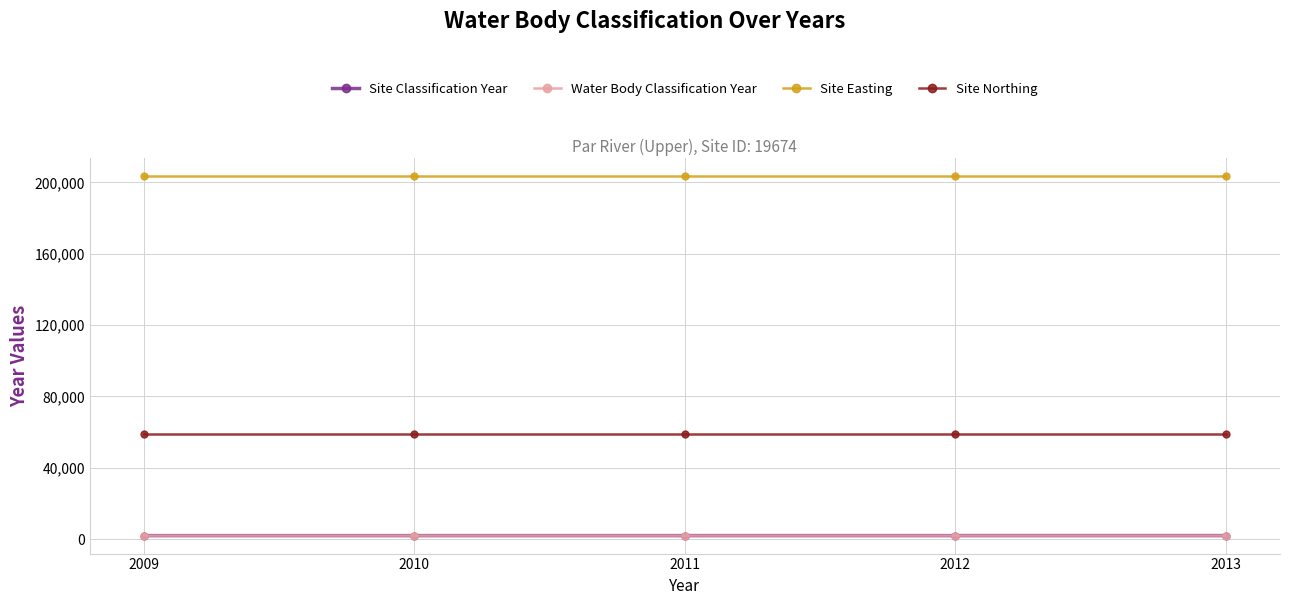

What is the total value across all series at 2010?

266397